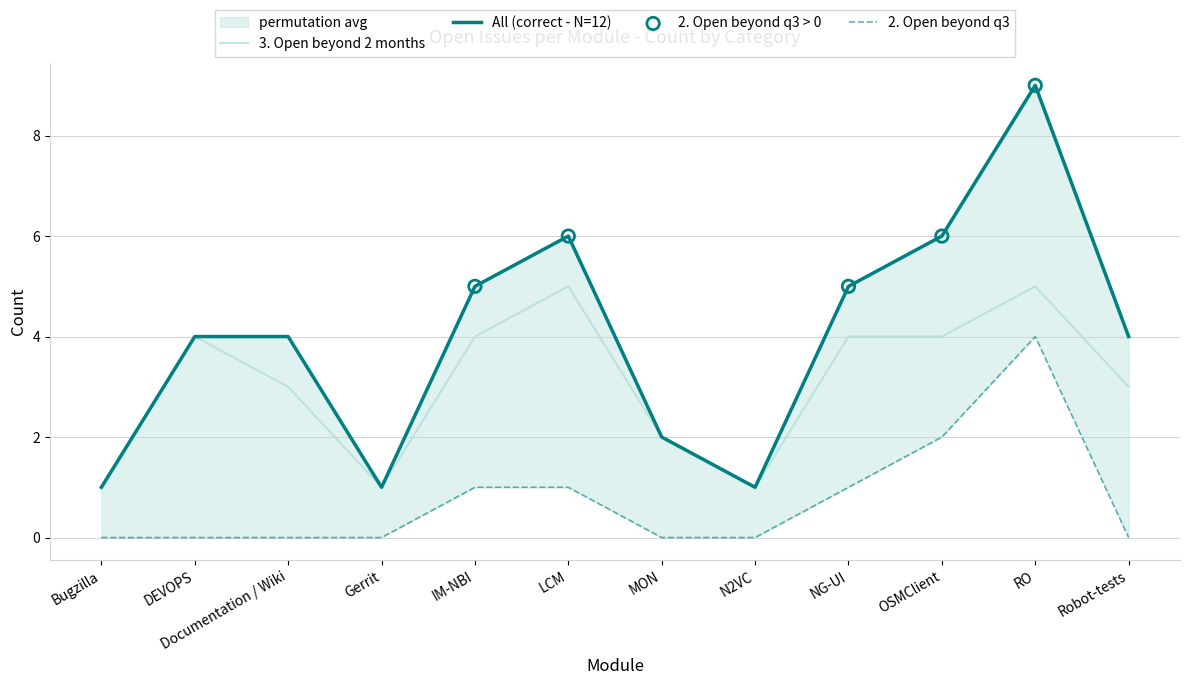

Is the value of All at N2VC greater than the value of 3. Open beyond 2 months at DEVOPS?

No